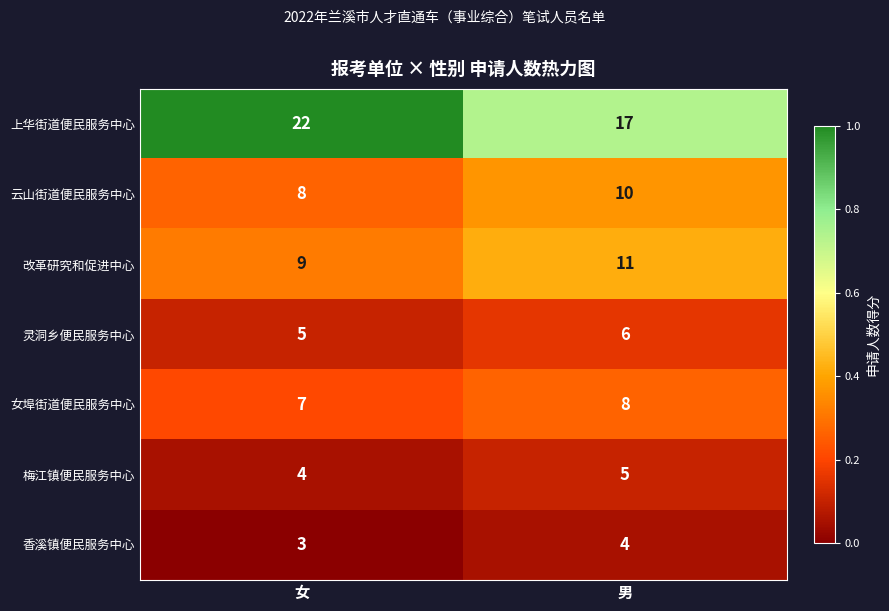

What is the total value across all series at 女?

58